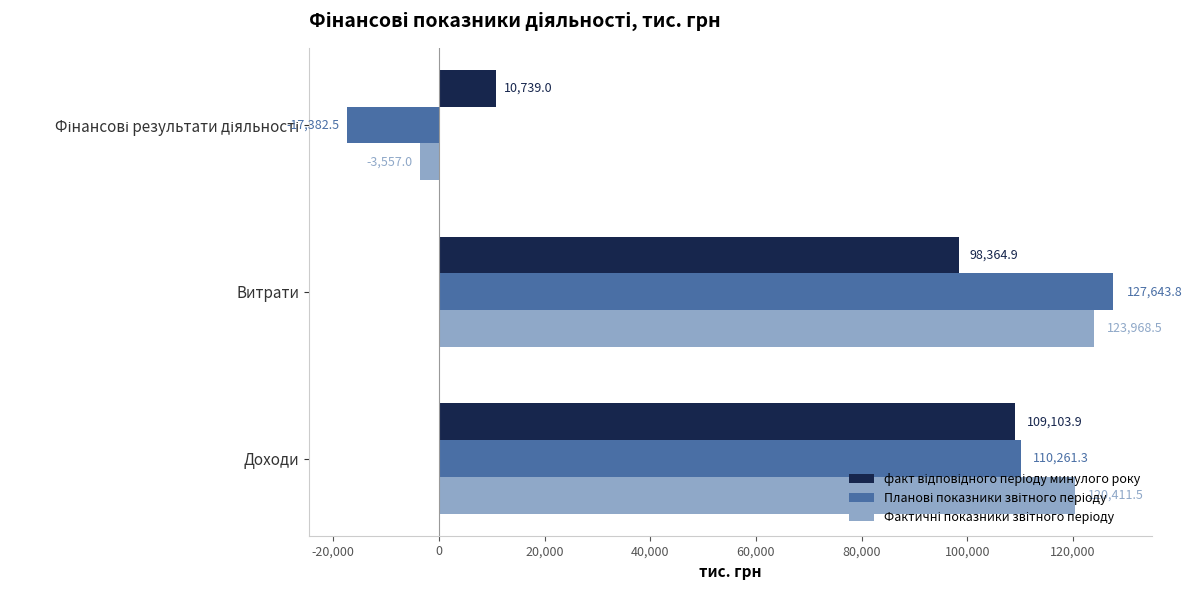

What is the difference between the highest and lowest values at Витрати?

29278.9